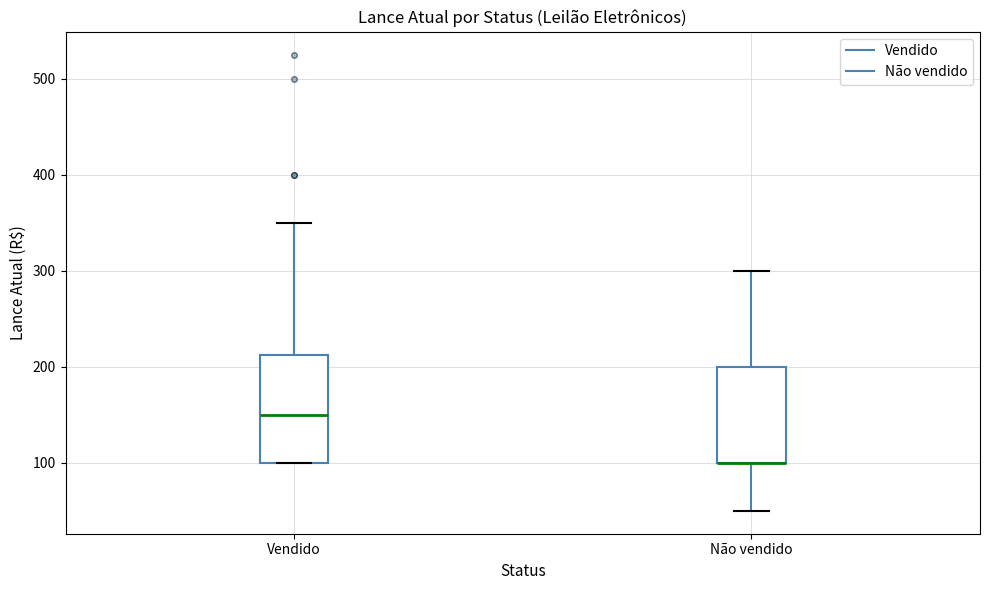

Comparing the boxes themselves (not the whiskers), which one is the tallest?

Vendido